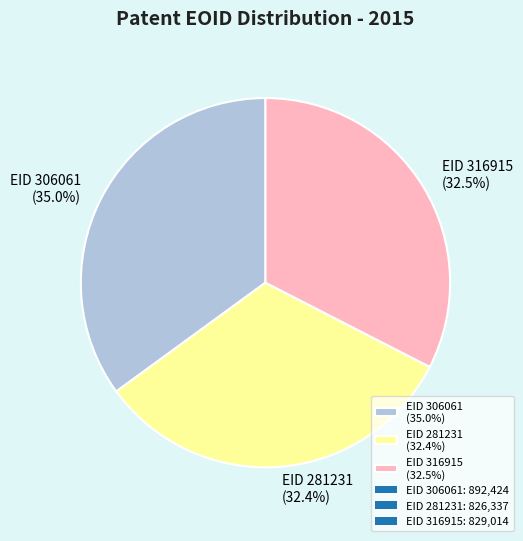

To the nearest percent, what portion does EID 281231 represent?

32%